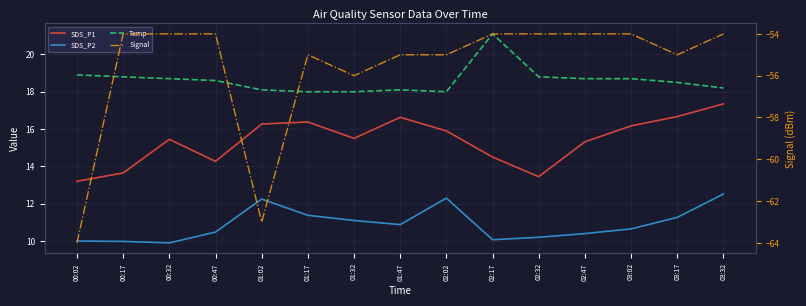

At which label does SDS_P1 first exceed 15?

00:32